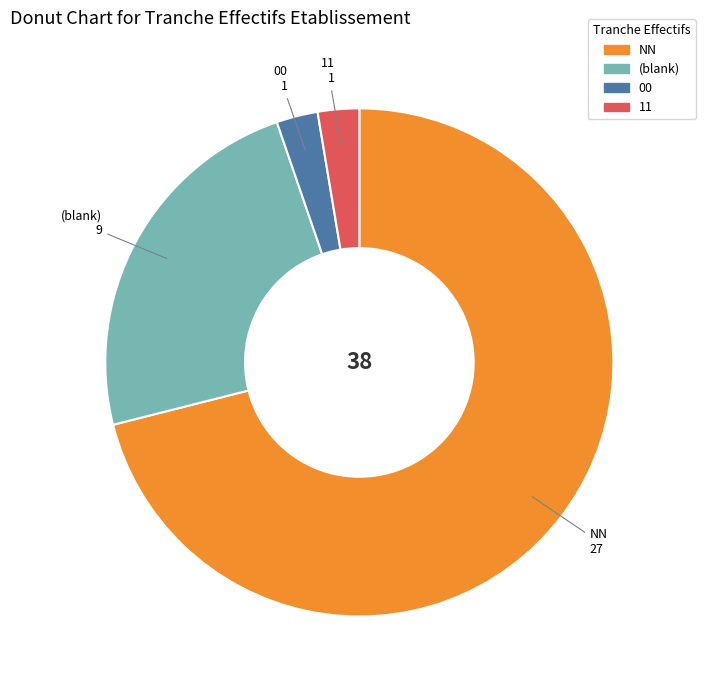

Is there any slice that represents more than half of the pie?

Yes